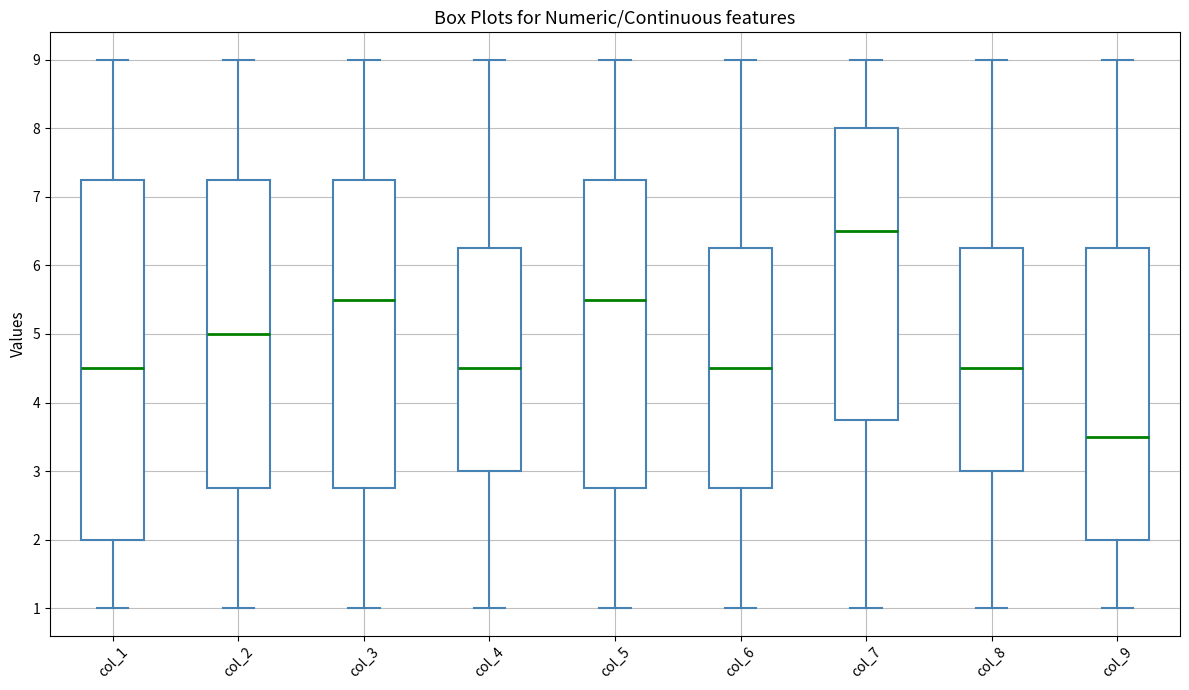

Reading left to right, read every box against the y-axis: the position of its median line, the range the box covers, and the ends of its whiskers. The values are not printed on the chart, so give them approximately, as read against the axis.

col_1: median 4.5, box 2.0 to 7.3, whiskers 1.0 to 9.0
col_2: median 5.0, box 2.8 to 7.3, whiskers 1.0 to 9.0
col_3: median 5.5, box 2.8 to 7.3, whiskers 1.0 to 9.0
col_4: median 4.5, box 3.0 to 6.3, whiskers 1.0 to 9.0
col_5: median 5.5, box 2.8 to 7.3, whiskers 1.0 to 9.0
col_6: median 4.5, box 2.8 to 6.3, whiskers 1.0 to 9.0
col_7: median 6.5, box 3.8 to 8.0, whiskers 1.0 to 9.0
col_8: median 4.5, box 3.0 to 6.3, whiskers 1.0 to 9.0
col_9: median 3.5, box 2.0 to 6.3, whiskers 1.0 to 9.0